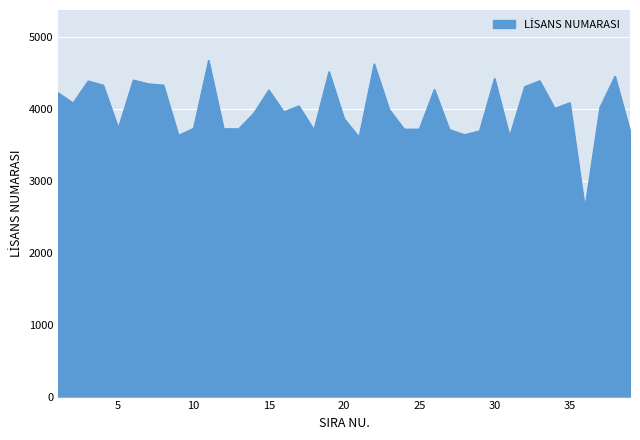

True or false: the data has more than 0 interior local peaks.

True